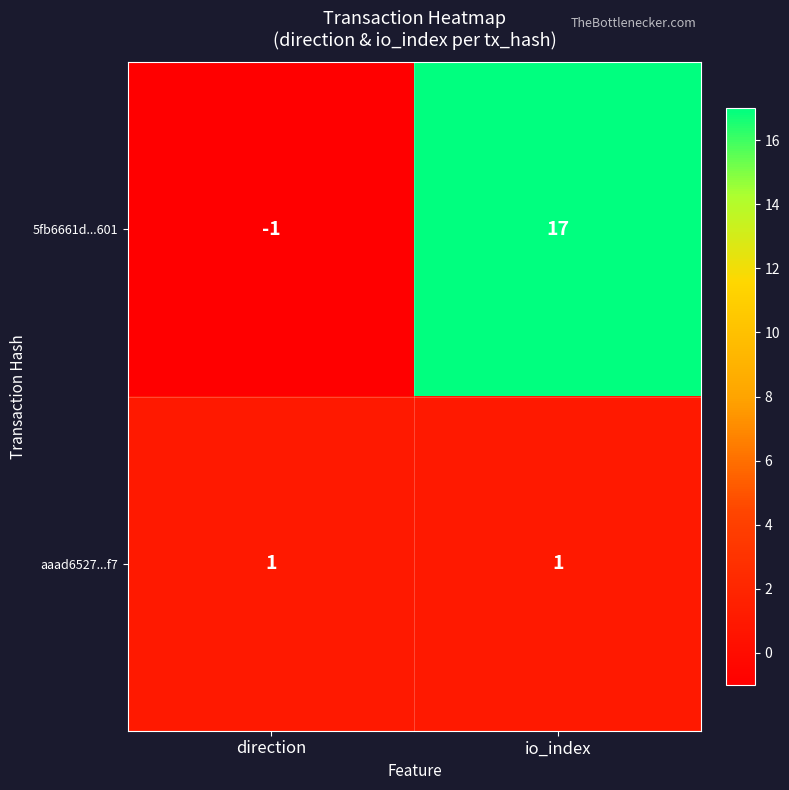

What is the sum of all 5fb6661d...601 values?

16